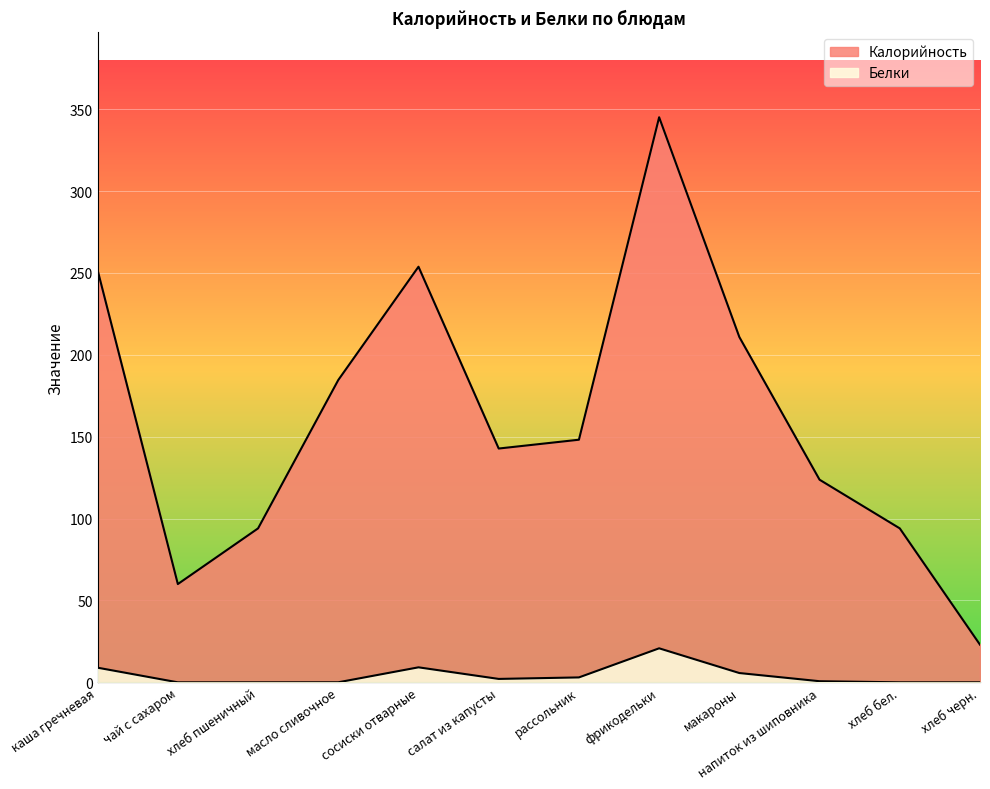

Which series has the largest total across all categories?

Калорийность